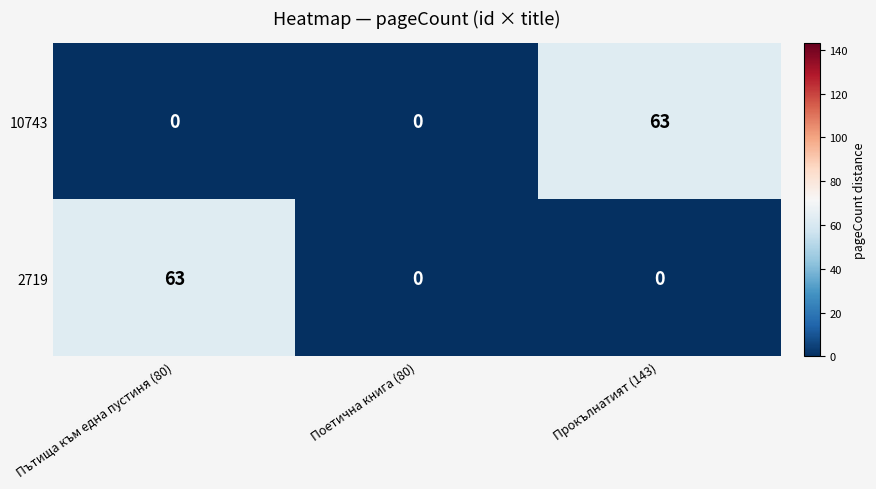

What is the total value across all series at Прокълнатият (143)?

63